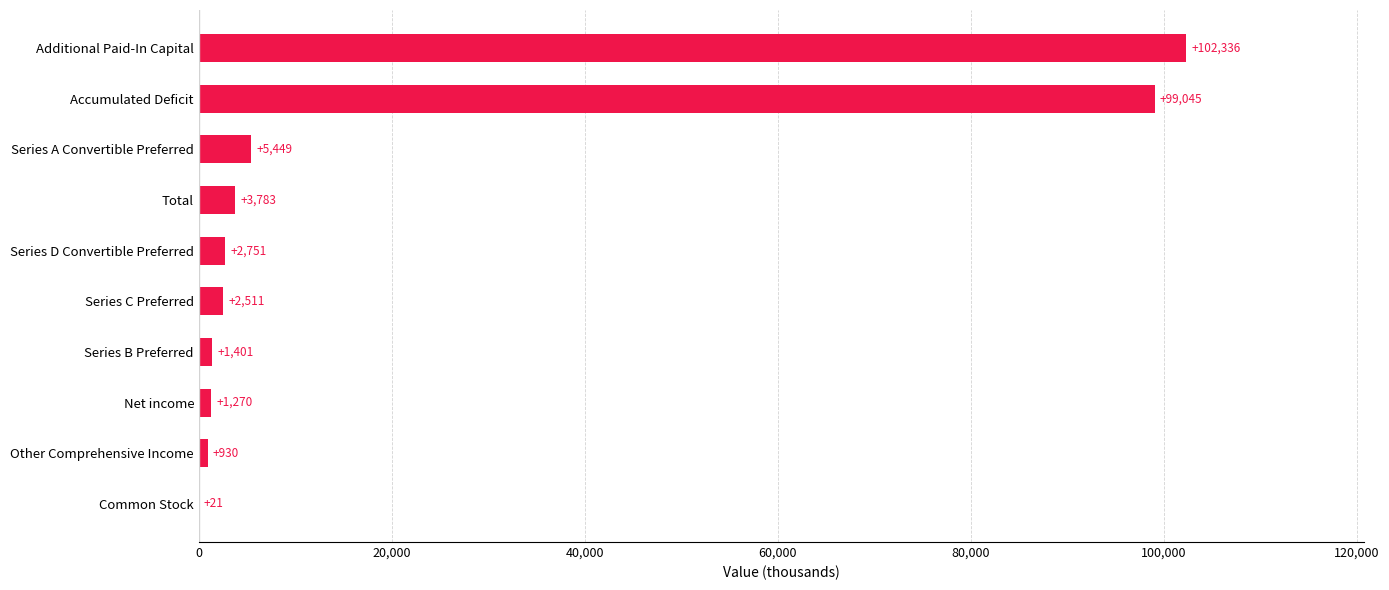

True or false: the data shows 21 at Common Stock.

True